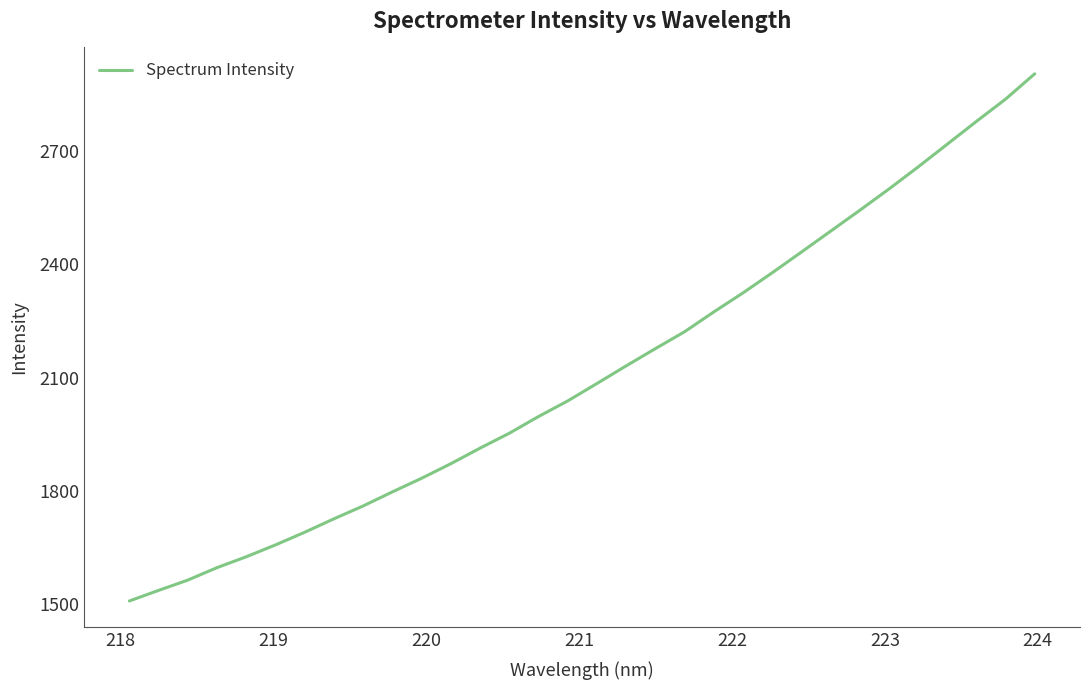

What is the minimum value shown in the chart?

1508.8